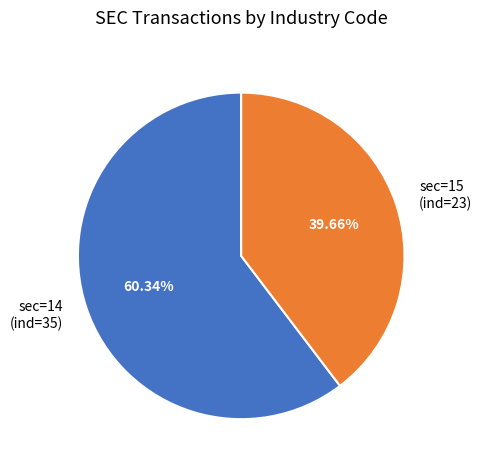

To the nearest percent, what portion does sec=15 (ind=23) represent?

40%